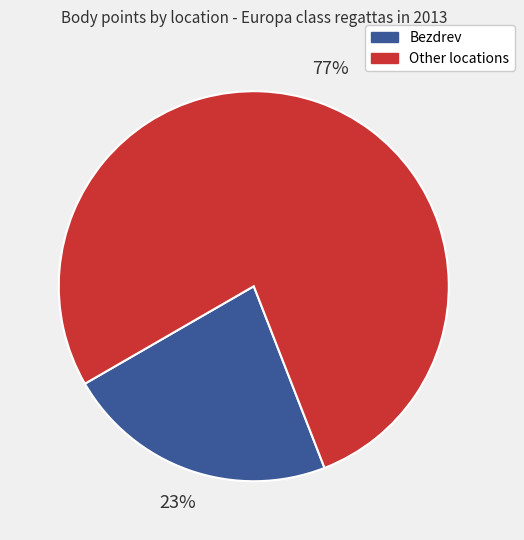

To the nearest percent, what is the average slice percentage?

50%